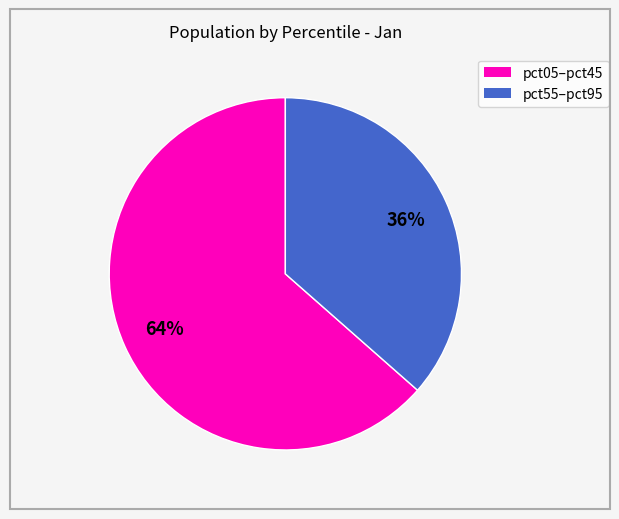

To the nearest percent, what is the average slice percentage?

50%